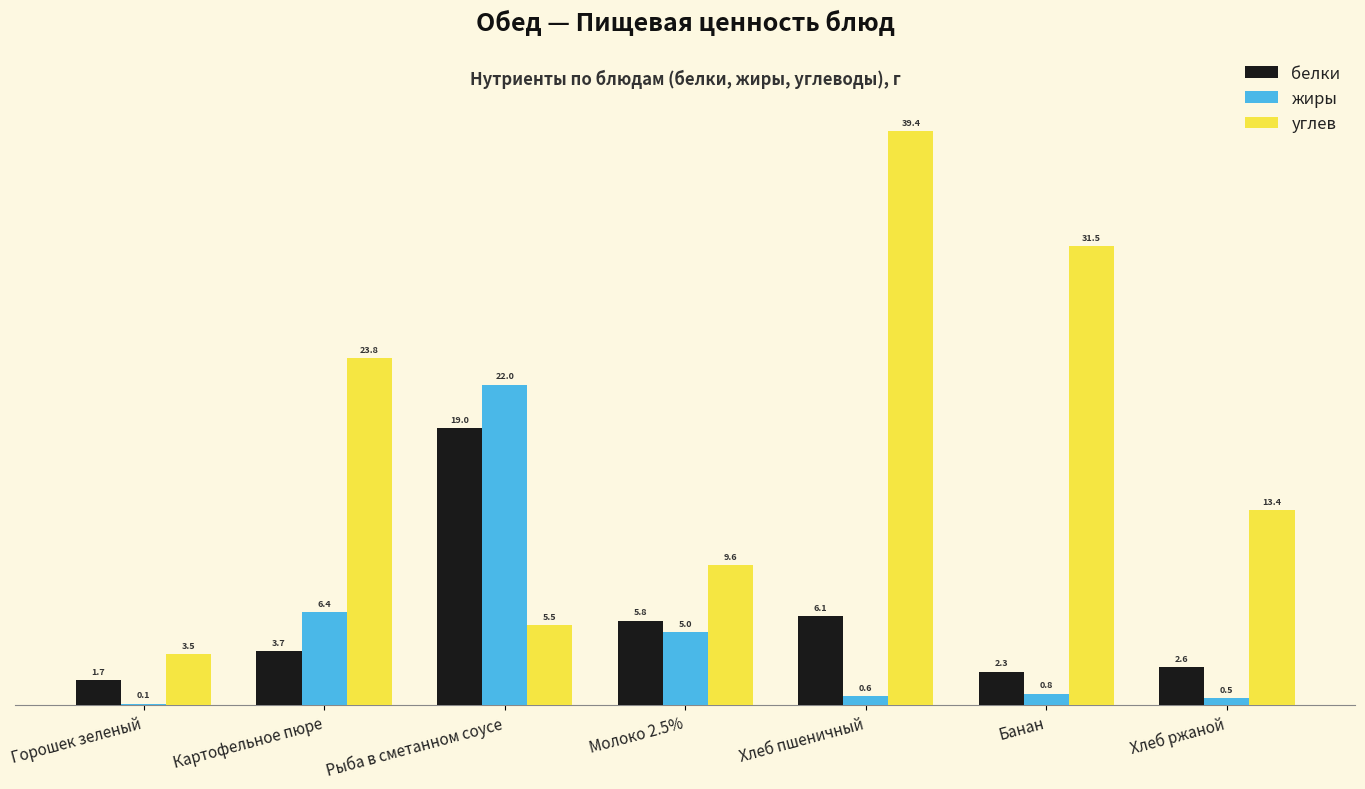

Where does the белки series first go above 3?

Картофельное пюре